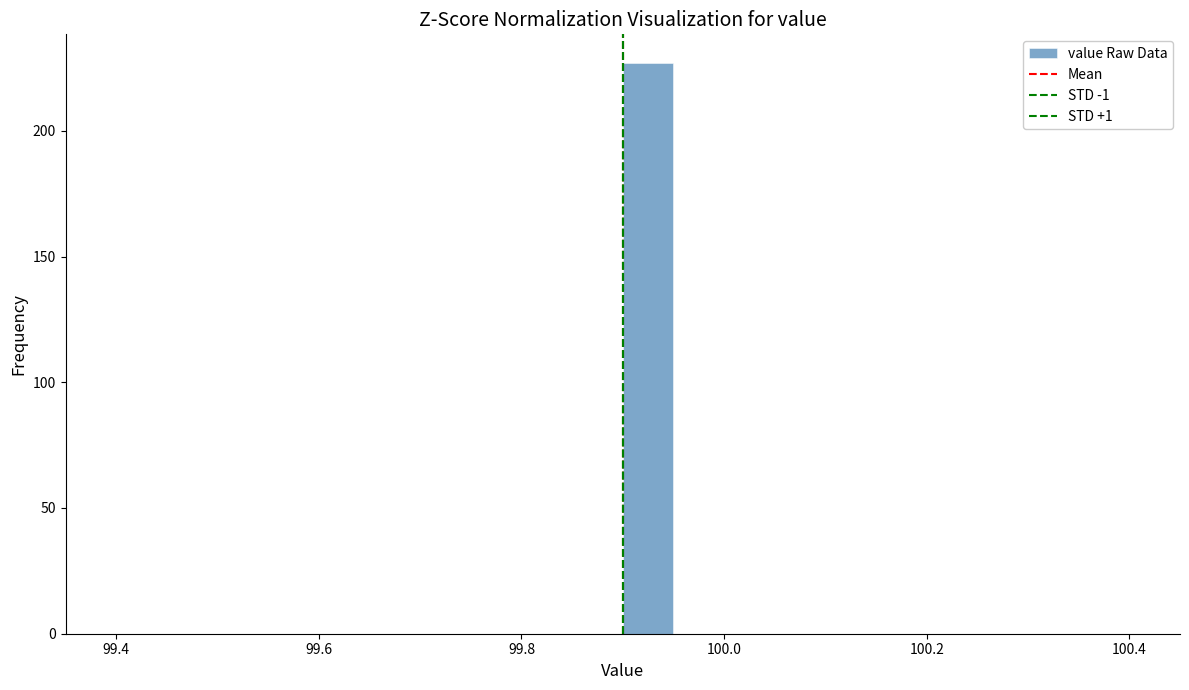

Read against the x-axis, roughly where is the centre of the tallest bar?

99.92